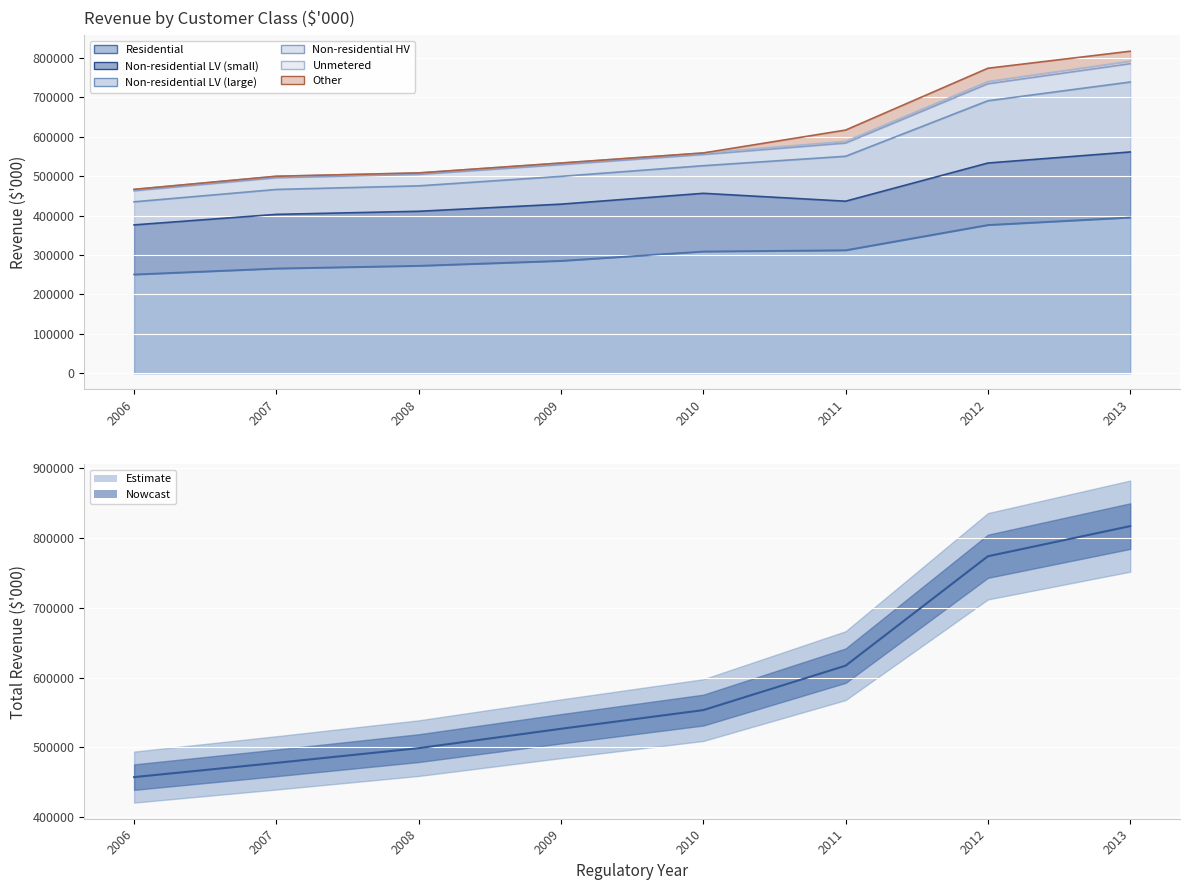

What is the sum of all values?

4721541.0